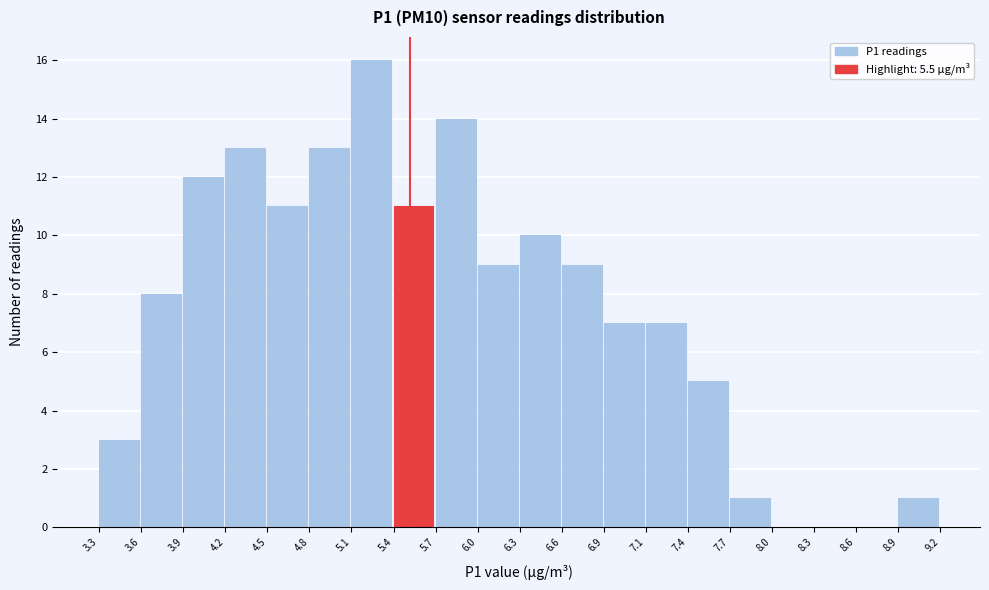

Over which range of the x-axis is the bar tallest?

5.1 to 5.4